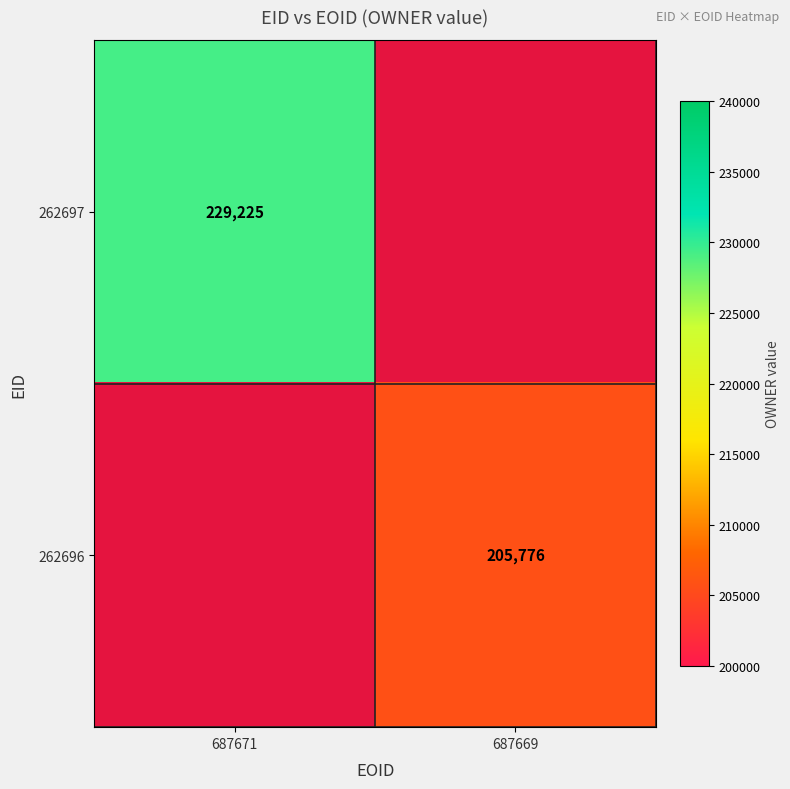

True or false: 262696 has a value of 205776 at 687669.

True